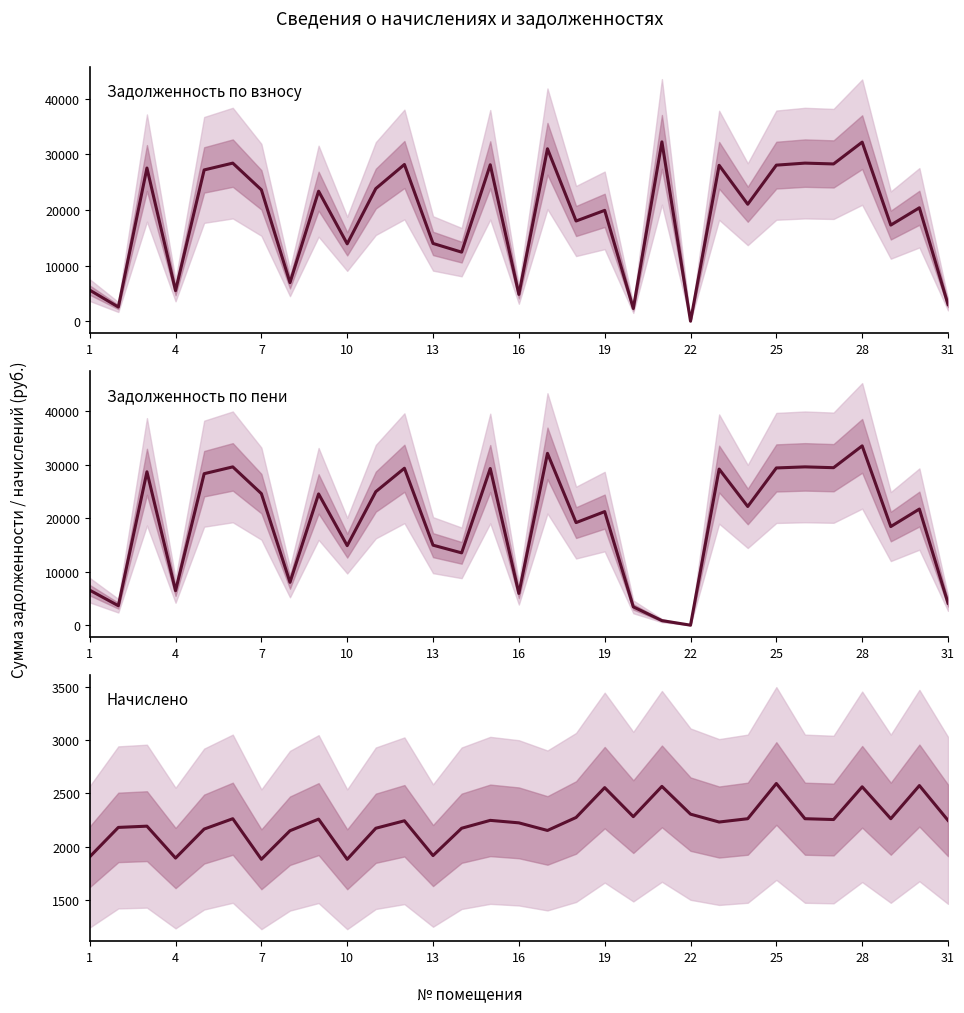

Is it true that Задолженность по взносу equals 10400.8 at 28?

False